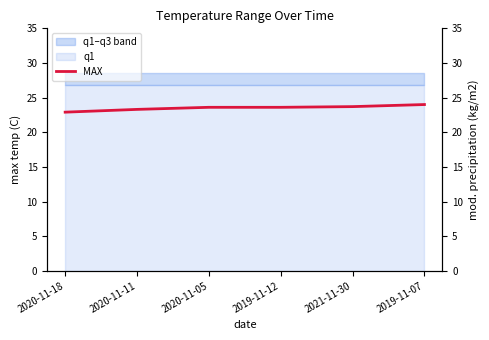

The chart shows a value of 15.6 at 2021-11-30. True or false?

False